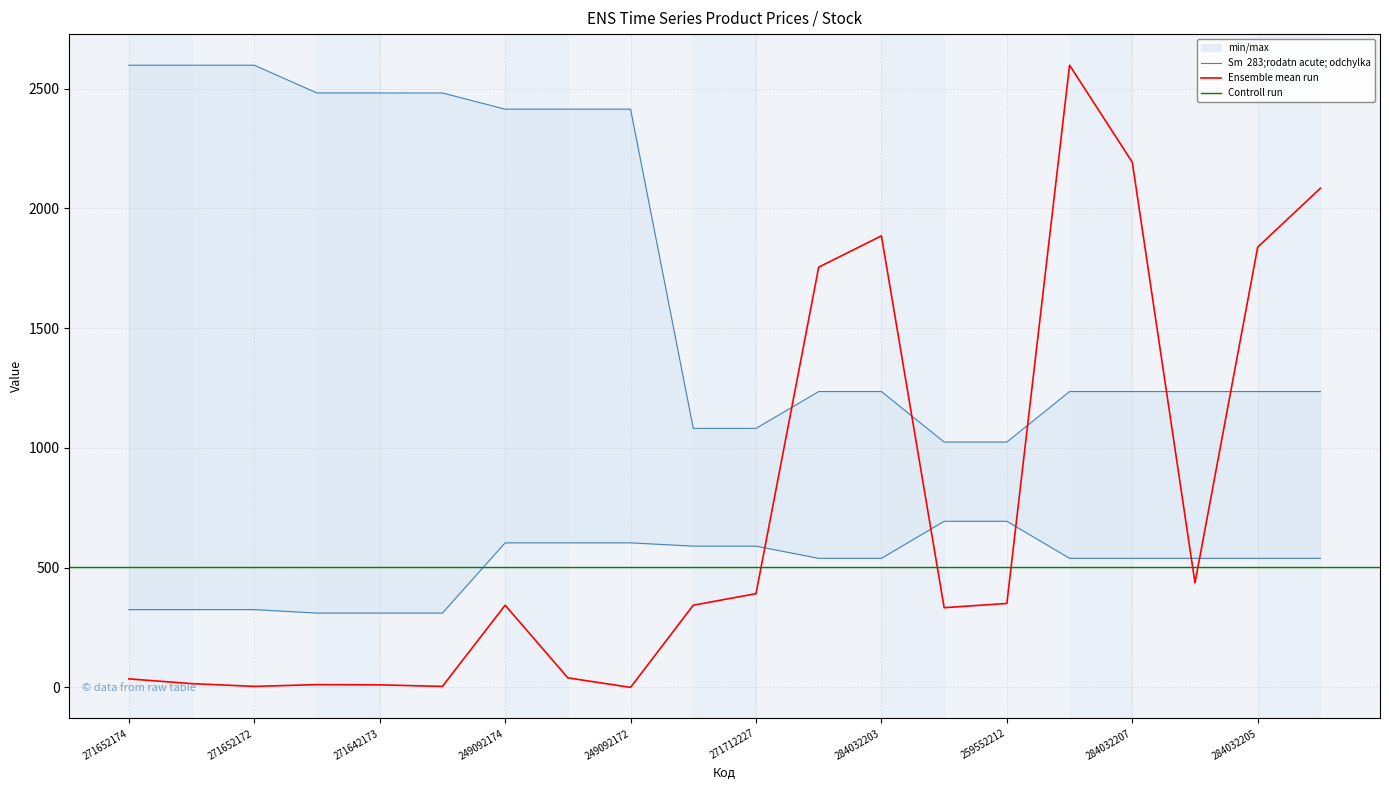

What is the maximum value for Ensemble mean run?

2598.3